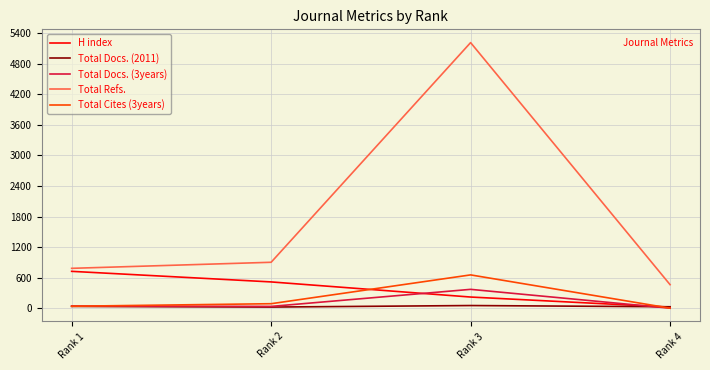

List the labels in order of Total Refs. value, largest first.

Rank 3, Rank 2, Rank 1, Rank 4